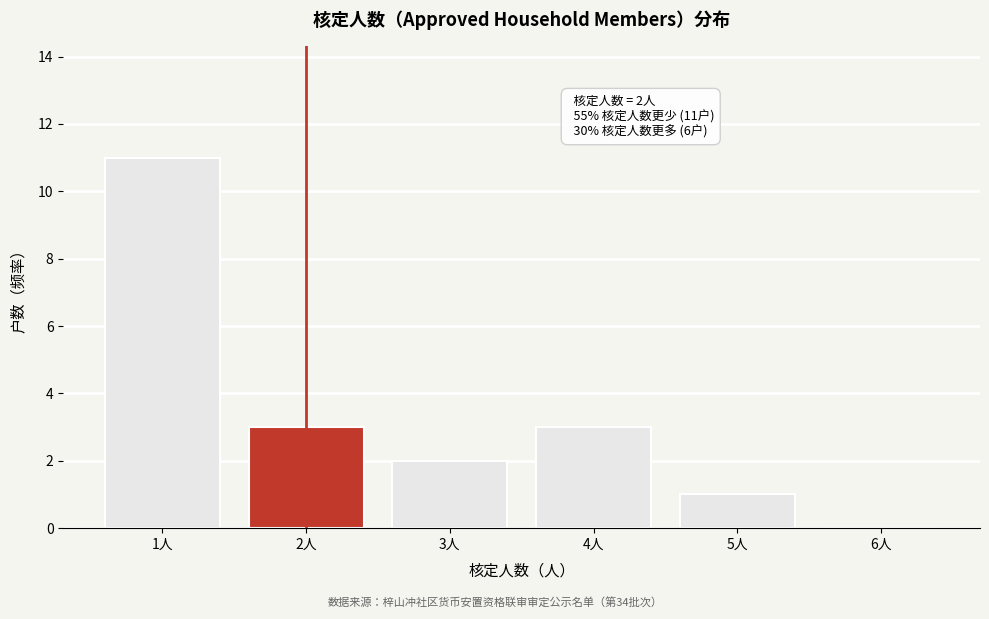

Reading left to right, extract all data points from this chart.

1人=11	2人=3	3人=2	4人=3	5人=1	6人=0